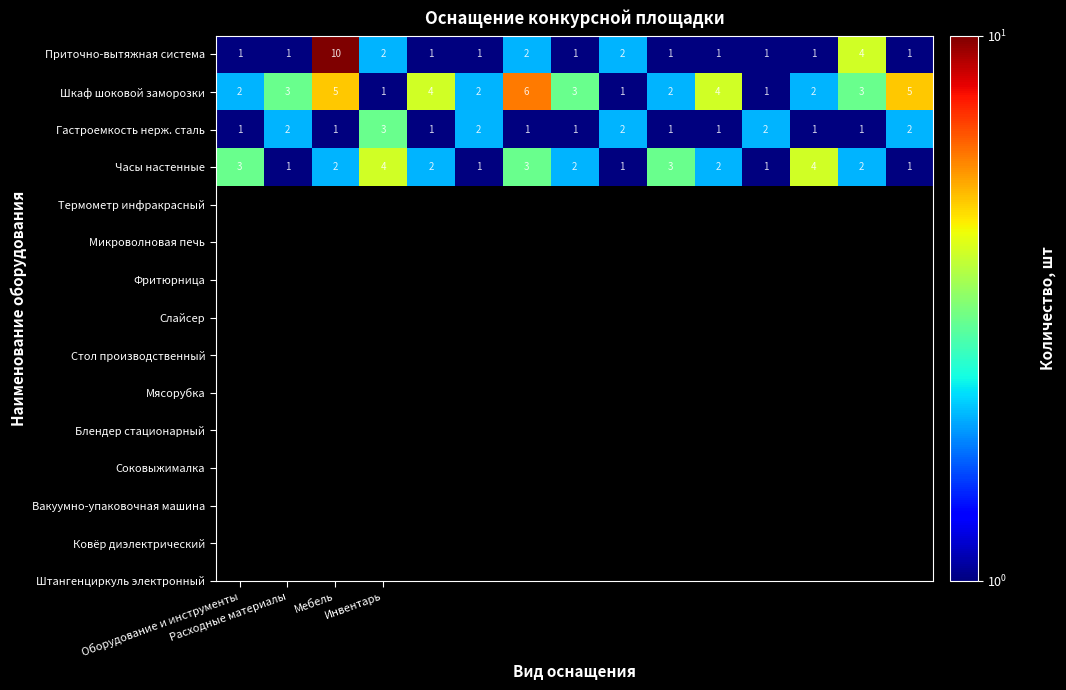

What is the difference between the maximum and minimum values in the Приточно-вытяжная система series?

9